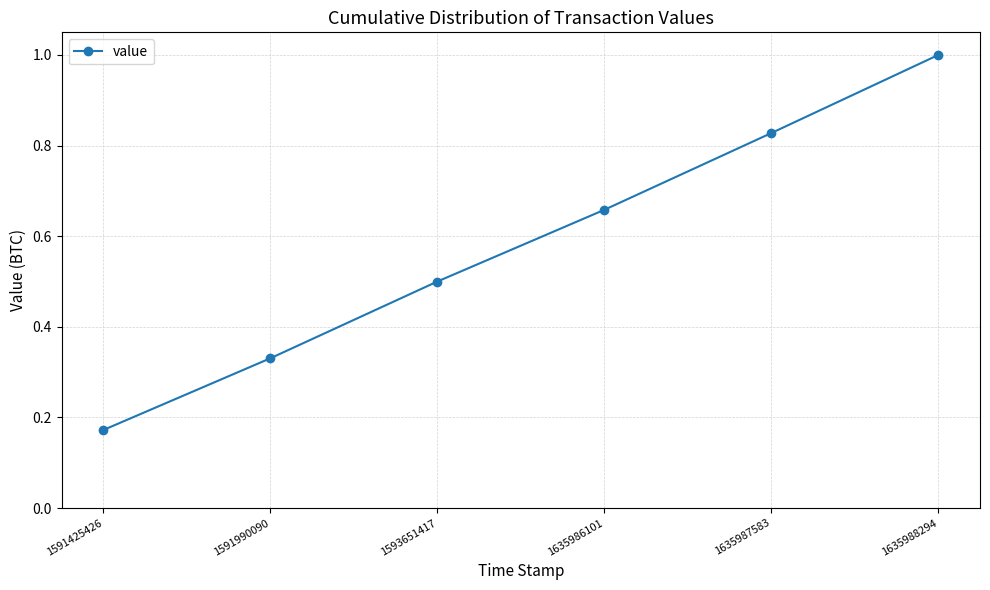

What is the change in value from 1591425426 to 1635987583?

+0.7